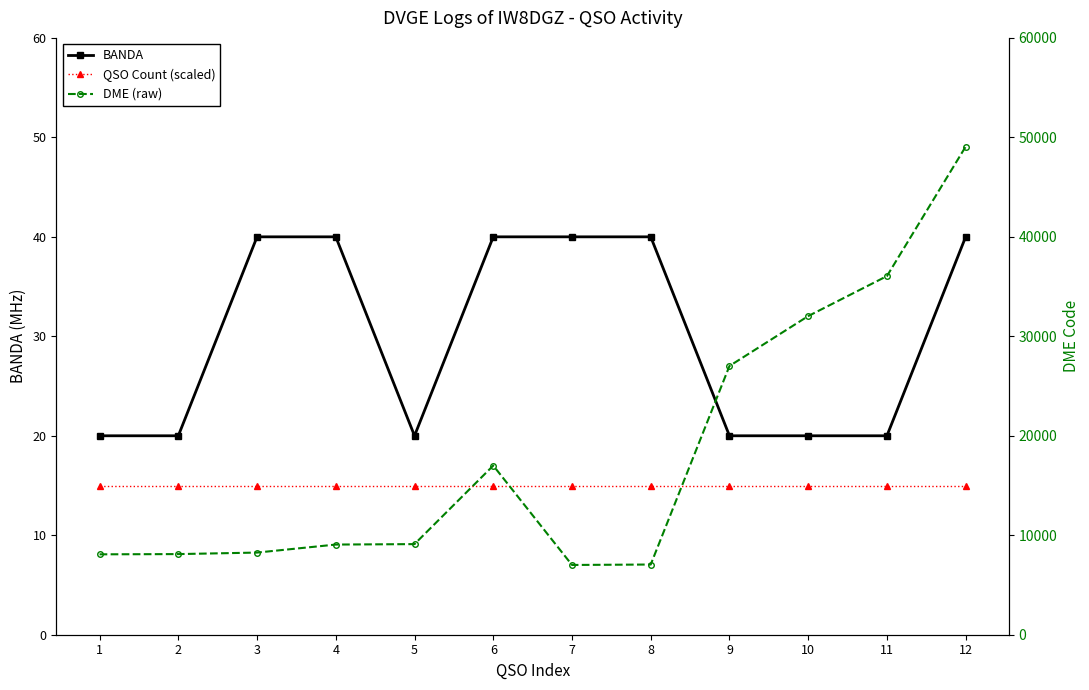

Is it true that DME (raw) equals 3103 at 2?

False